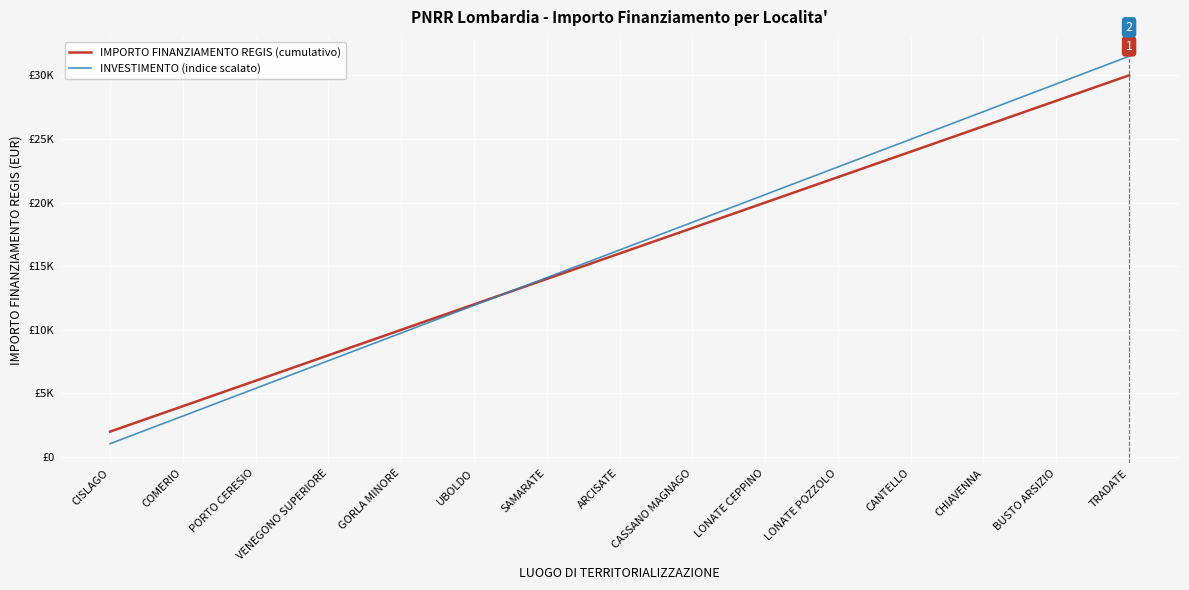

What are all the series names shown in the legend?

IMPORTO FINANZIAMENTO REGIS (cumulativo), INVESTIMENTO (indice scalato)